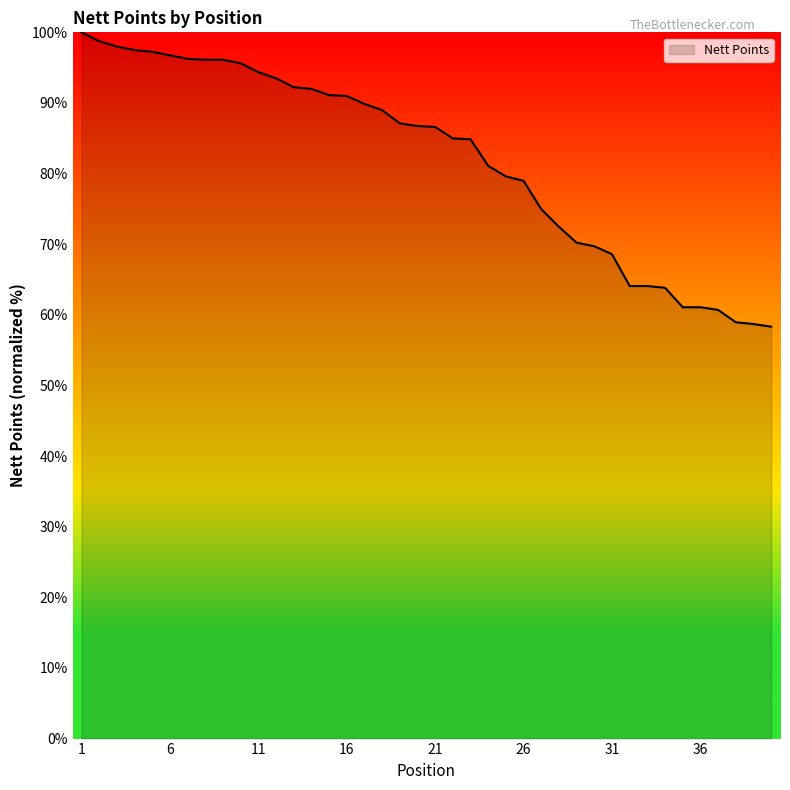

What is the difference between the second highest and minimum values?

40.4